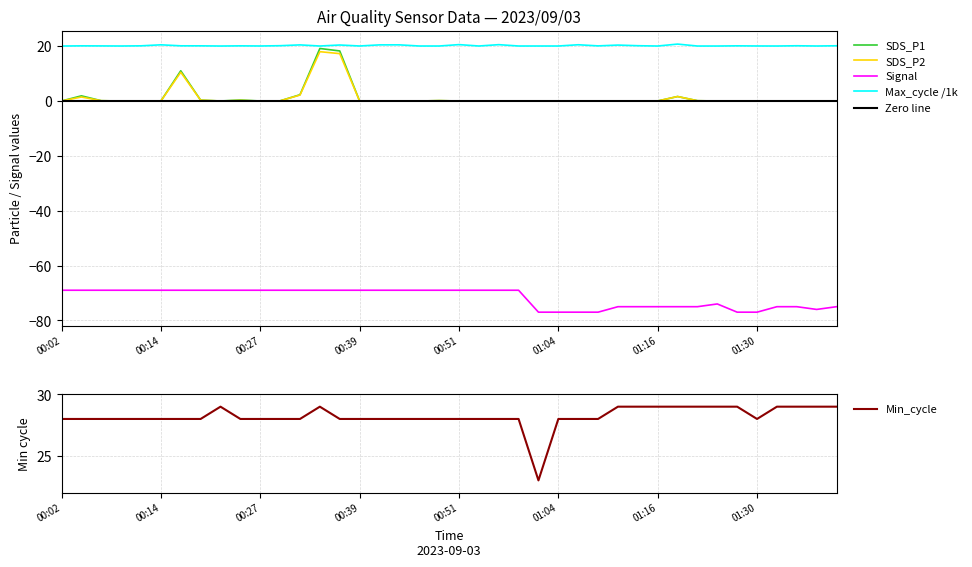

Reading right to left, transcribe all the data shown in this chart.

SDS_P1: 01:40=0.0	01:37=0.0	01:35=0.0	01:32=0.0	01:30=0.0	01:27=0.0	01:24=0.0	01:22=0.1	01:19=1.6	01:16=0.0	01:14=0.0	01:11=0.0	01:08=0.0	01:06=0.0	01:04=0.0	01:01=0.0	00:59=0.0	00:56=0.0	00:54=0.0	00:51=0.0	00:49=0.1	00:46=0.0	00:44=0.0	00:41=0.0	00:39=0.0	00:36=18.2	00:34=19.1	00:32=2.3	00:29=0.1	00:27=0.0	00:24=0.3	00:22=0.0	00:19=0.3	00:17=11.0	00:14=0.0	00:12=0.1	00:09=0.0	00:07=0.1	00:04=1.9	00:02=0.0
SDS_P2: 01:40=0.0	01:37=0.0	01:35=0.0	01:32=0.0	01:30=0.0	01:27=0.0	01:24=0.0	01:22=0.1	01:19=1.6	01:16=0.0	01:14=0.0	01:11=0.0	01:08=0.0	01:06=0.0	01:04=0.0	01:01=0.0	00:59=0.0	00:56=0.0	00:54=0.0	00:51=0.0	00:49=0.1	00:46=0.0	00:44=0.0	00:41=0.0	00:39=0.0	00:36=17.3	00:34=18.0	00:32=2.2	00:29=0.1	00:27=0.0	00:24=0.2	00:22=0.0	00:19=0.3	00:17=10.5	00:14=0.0	00:12=0.1	00:09=0.0	00:07=0.1	00:04=1.4	00:02=0.0
Signal: 01:40=-75.0	01:37=-76.0	01:35=-75.0	01:32=-75.0	01:30=-77.0	01:27=-77.0	01:24=-74.0	01:22=-75.0	01:19=-75.0	01:16=-75.0	01:14=-75.0	01:11=-75.0	01:08=-77.0	01:06=-77.0	01:04=-77.0	01:01=-77.0	00:59=-69.0	00:56=-69.0	00:54=-69.0	00:51=-69.0	00:49=-69.0	00:46=-69.0	00:44=-69.0	00:41=-69.0	00:39=-69.0	00:36=-69.0	00:34=-69.0	00:32=-69.0	00:29=-69.0	00:27=-69.0	00:24=-69.0	00:22=-69.0	00:19=-69.0	00:17=-69.0	00:14=-69.0	00:12=-69.0	00:09=-69.0	00:07=-69.0	00:04=-69.0	00:02=-69.0
Min_cycle: 01:40=29.0	01:37=29.0	01:35=29.0	01:32=29.0	01:30=28.0	01:27=29.0	01:24=29.0	01:22=29.0	01:19=29.0	01:16=29.0	01:14=29.0	01:11=29.0	01:08=28.0	01:06=28.0	01:04=28.0	01:01=23.0	00:59=28.0	00:56=28.0	00:54=28.0	00:51=28.0	00:49=28.0	00:46=28.0	00:44=28.0	00:41=28.0	00:39=28.0	00:36=28.0	00:34=29.0	00:32=28.0	00:29=28.0	00:27=28.0	00:24=28.0	00:22=29.0	00:19=28.0	00:17=28.0	00:14=28.0	00:12=28.0	00:09=28.0	00:07=28.0	00:04=28.0	00:02=28.0
Max_cycle: 01:40=20.1	01:37=20.1	01:35=20.1	01:32=20.0	01:30=20.1	01:27=20.1	01:24=20.0	01:22=20.0	01:19=20.7	01:16=20.0	01:14=20.2	01:11=20.4	01:08=20.1	01:06=20.5	01:04=20.1	01:01=20.1	00:59=20.1	00:56=20.5	00:54=20.1	00:51=20.6	00:49=20.0	00:46=20.1	00:44=20.5	00:41=20.5	00:39=20.1	00:36=20.4	00:34=20.0	00:32=20.5	00:29=20.2	00:27=20.1	00:24=20.1	00:22=20.0	00:19=20.1	00:17=20.1	00:14=20.5	00:12=20.1	00:09=20.1	00:07=20.1	00:04=20.1	00:02=20.0